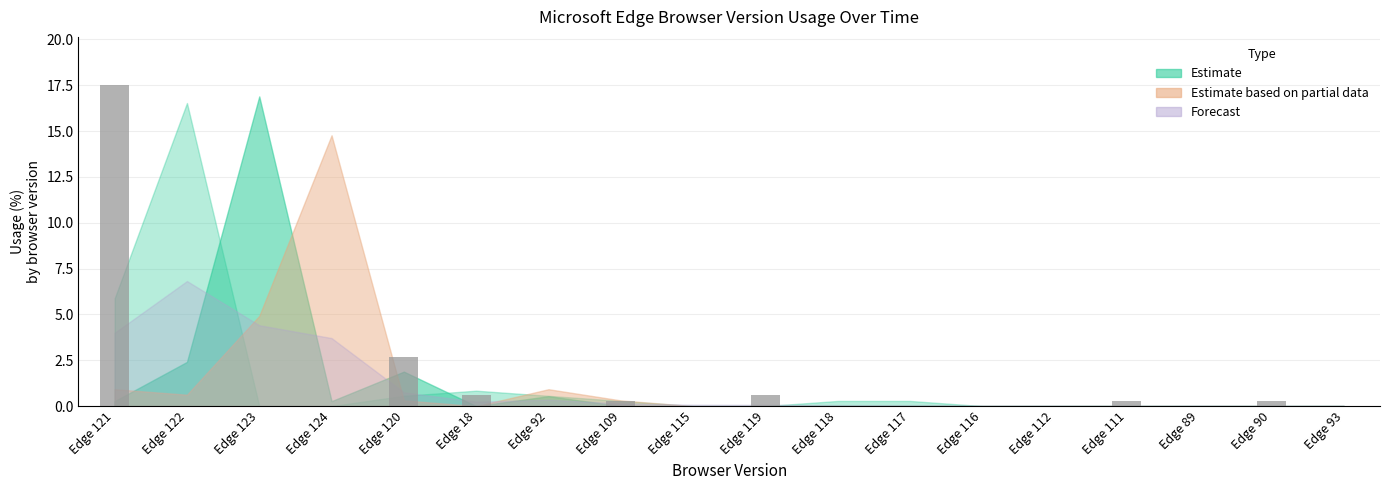

How many data points does each series have?

18